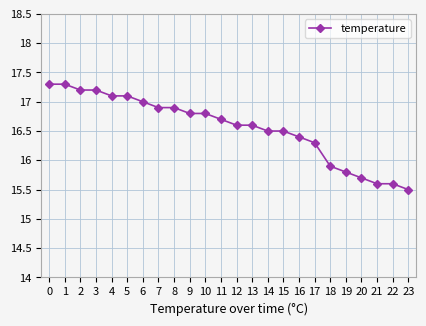

What is the greatest value displayed?

17.3